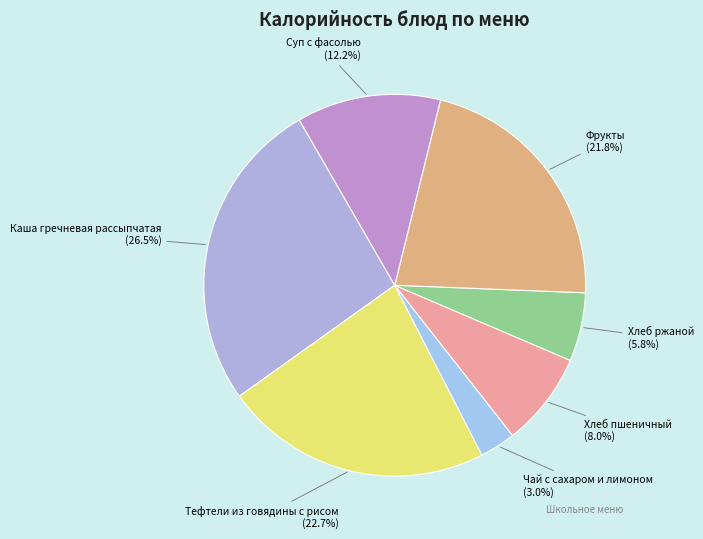

How many slices are in this pie chart?

7